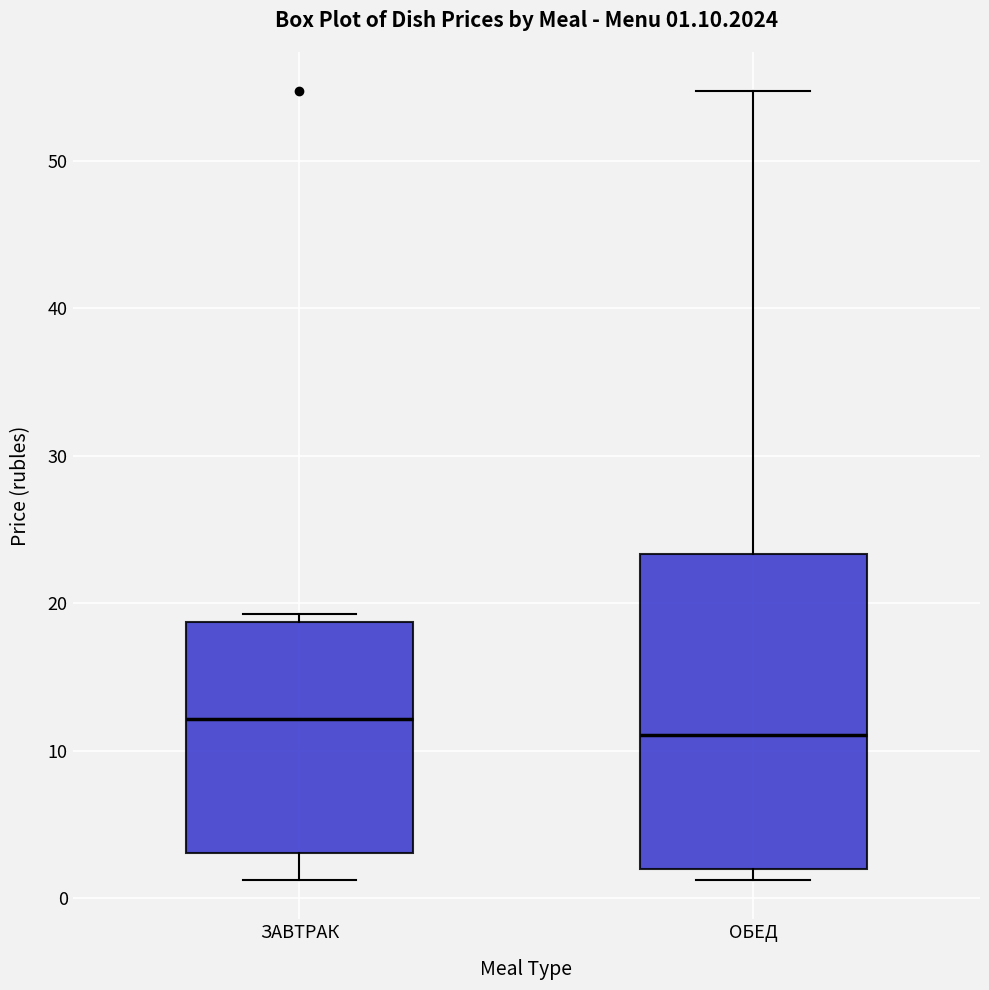

Which box has the highest median line?

ЗАВТРАК